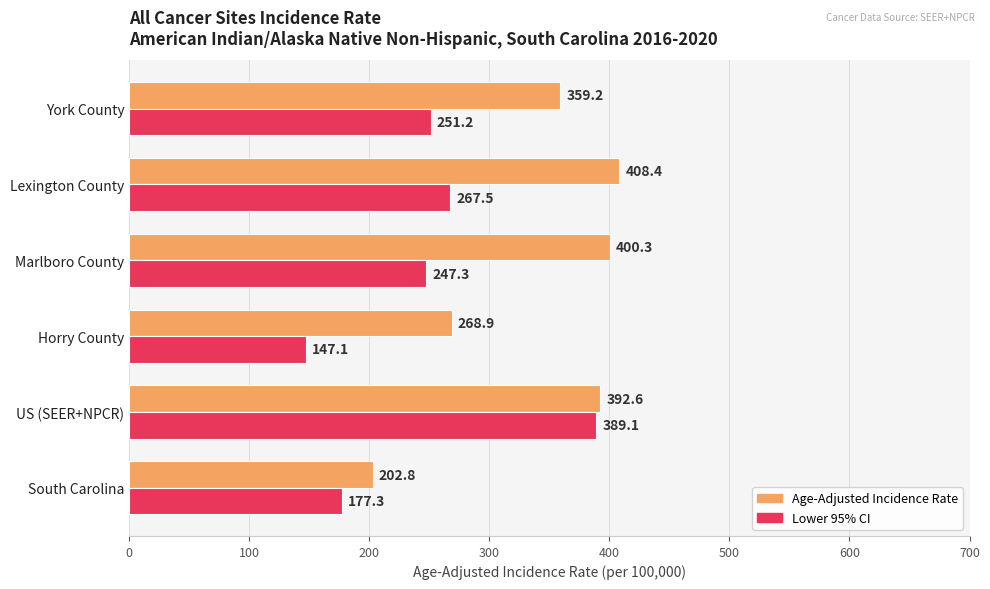

Which series has the largest total across all categories?

Age-Adjusted Incidence Rate